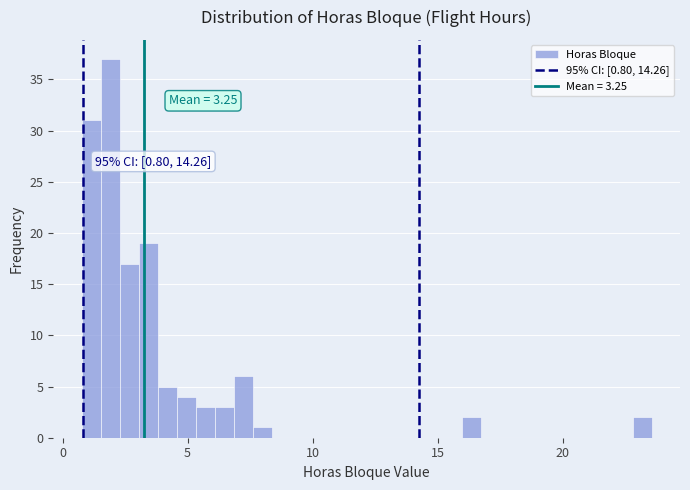

Read against the x-axis, roughly where is the centre of the tallest bar?

2.0